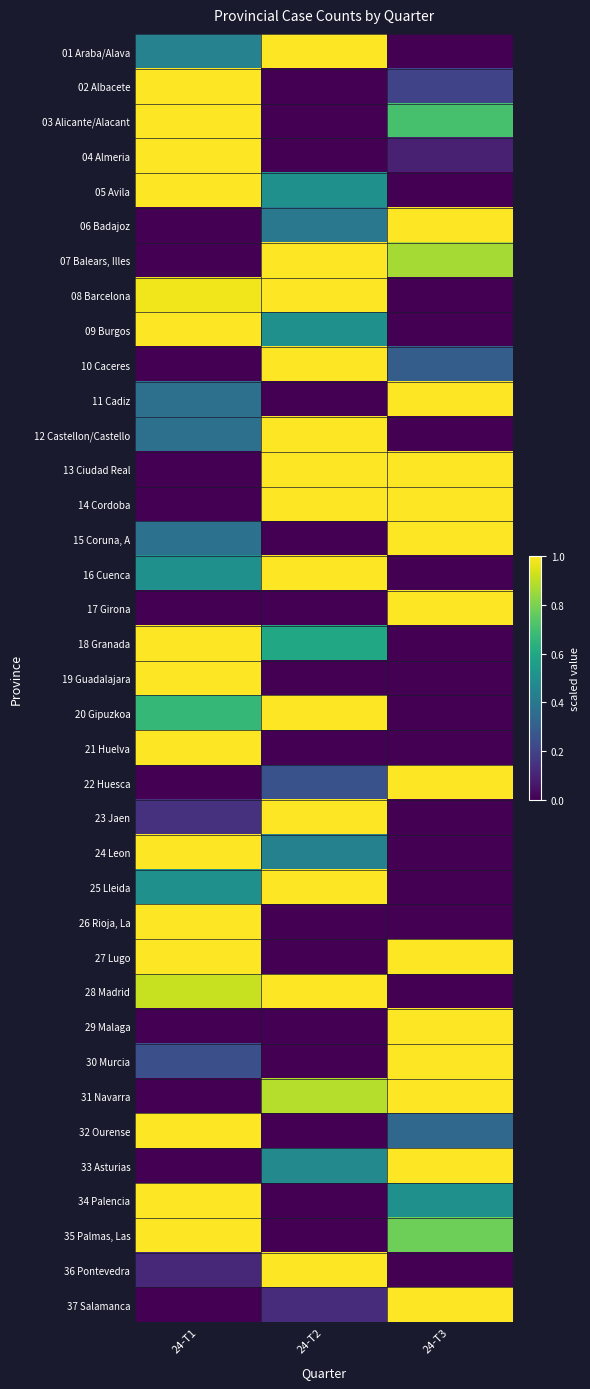

At 24-T1, list the series in order from largest to smallest.

02 Albacete, 03 Alicante/Alacant, 04 Almeria, 05 Avila, 09 Burgos, 18 Granada, 19 Guadalajara, 21 Huelva, 24 Leon, 26 Rioja, La, 27 Lugo, 32 Ourense, 34 Palencia, 35 Palmas, Las, 08 Barcelona, 28 Madrid, 20 Gipuzkoa, 16 Cuenca, 25 Lleida, 01 Araba/Alava, 15 Coruna, A, 11 Cadiz, 12 Castellon/Castello, 30 Murcia, 23 Jaen, 36 Pontevedra, 06 Badajoz, 07 Balears, Illes, 10 Caceres, 13 Ciudad Real, 14 Cordoba, 17 Girona, 22 Huesca, 29 Malaga, 31 Navarra, 33 Asturias, 37 Salamanca